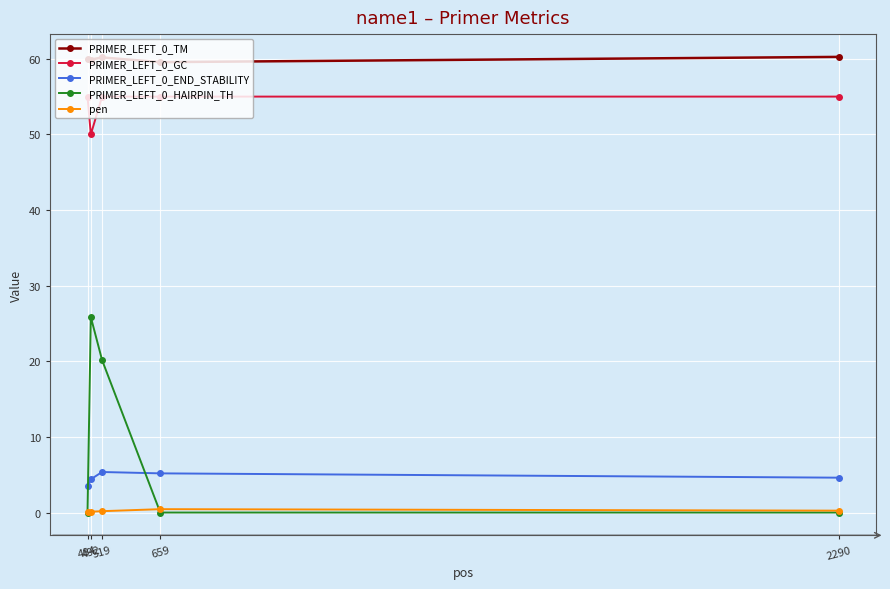

At how many categories does at least one series exceed 28?

5